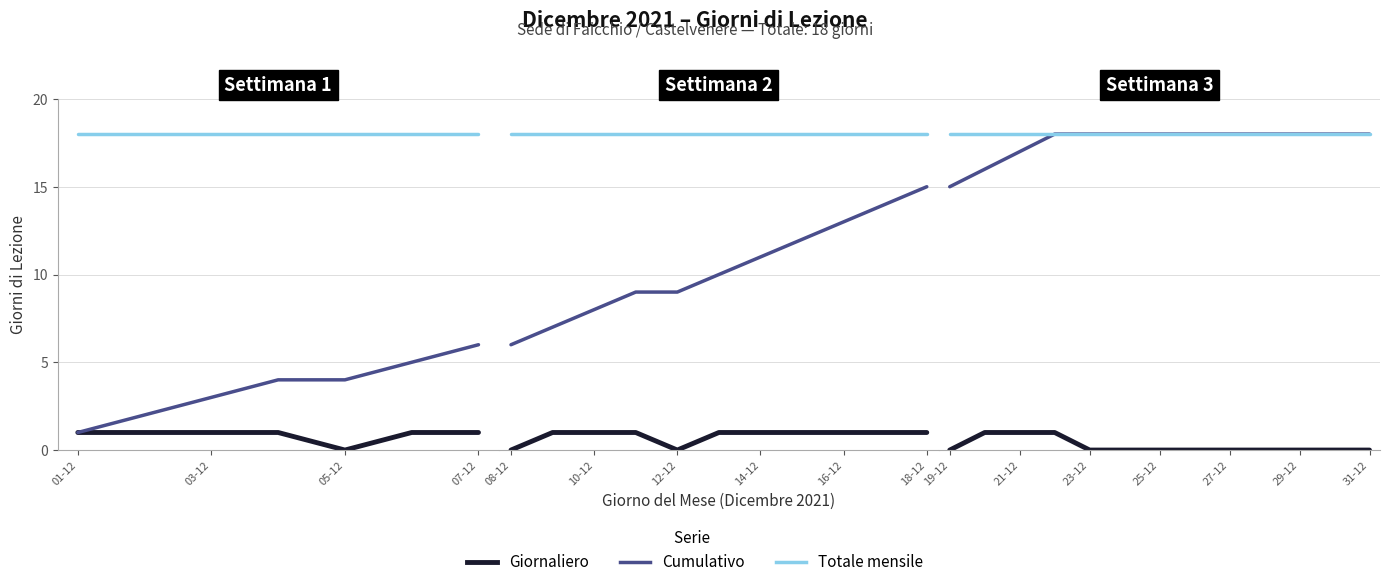

What are all the series names shown in the legend?

Giornaliero, Cumulativo, Totale mensile